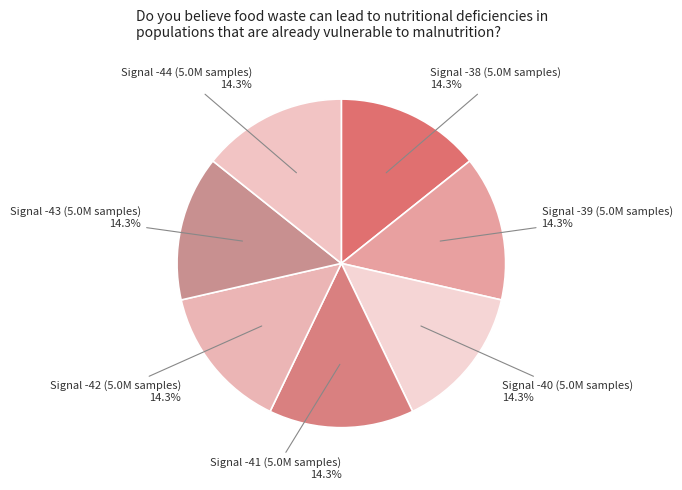

How many segments does this pie chart have?

7